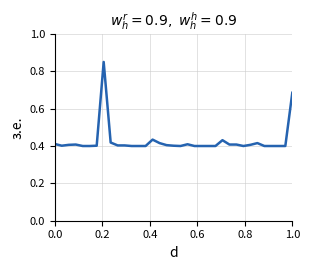

What is the difference between the maximum and minimum values?

0.5